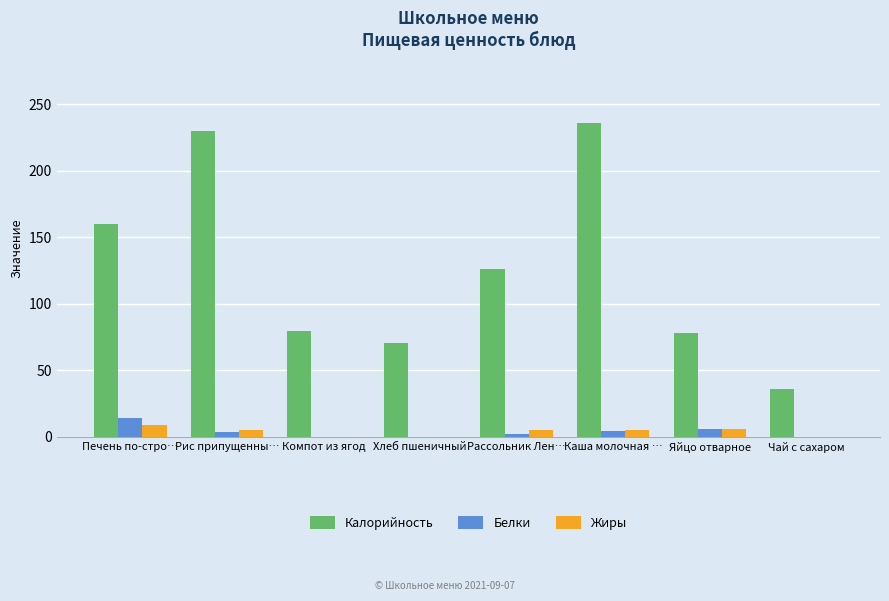

Is the value of Калорийность at Рассольник Лен… greater than the value of Белки at Компот из ягод?

Yes